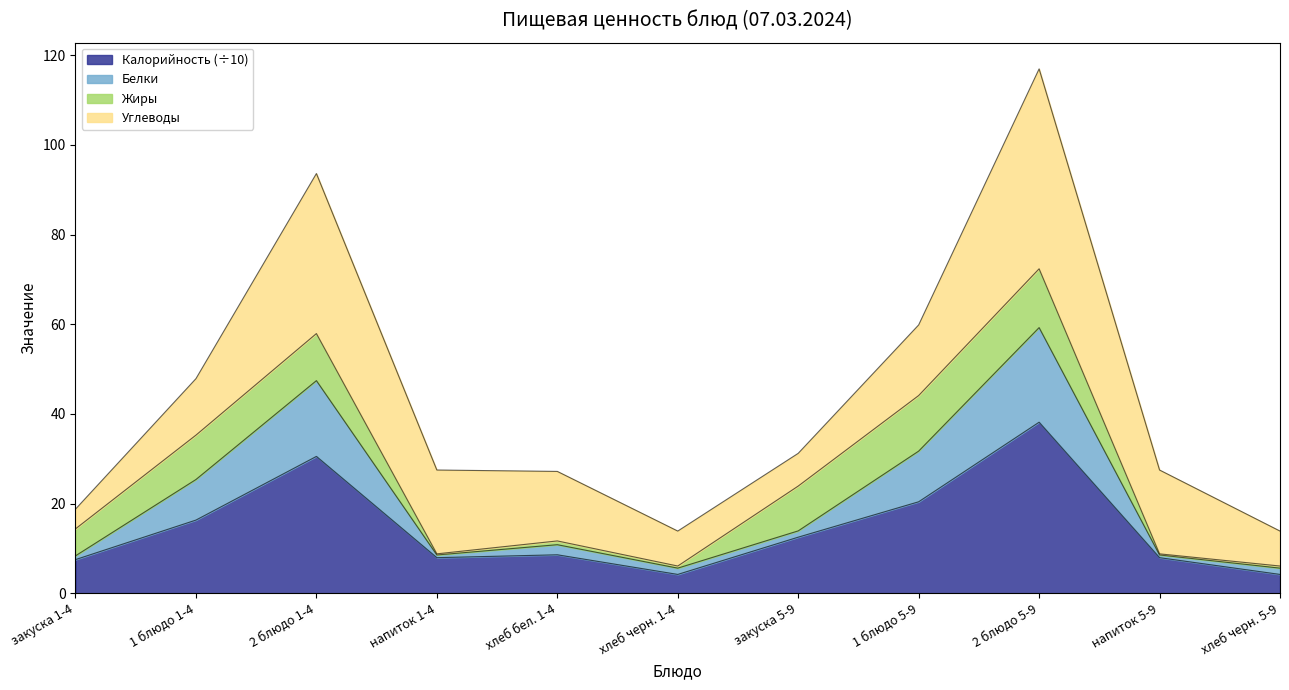

Which label corresponds to the smallest value in the chart?

хлеб черн. 1-4